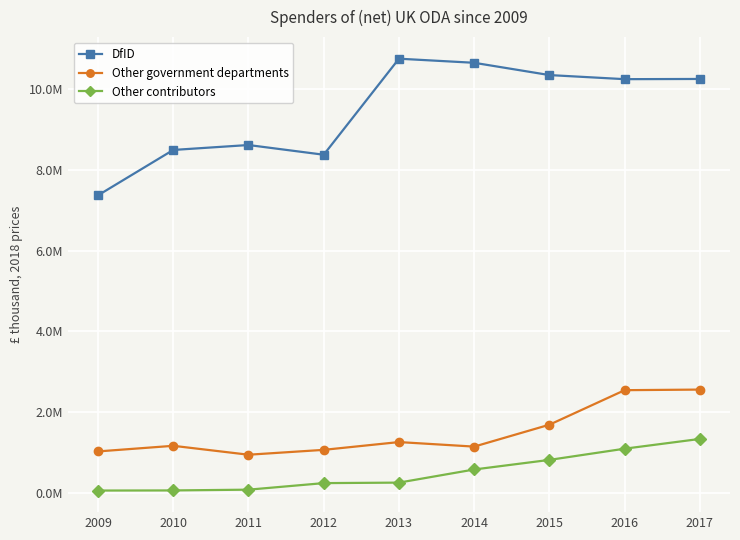

What are all the series names shown in the legend?

DfID, Other government departments, Other contributors